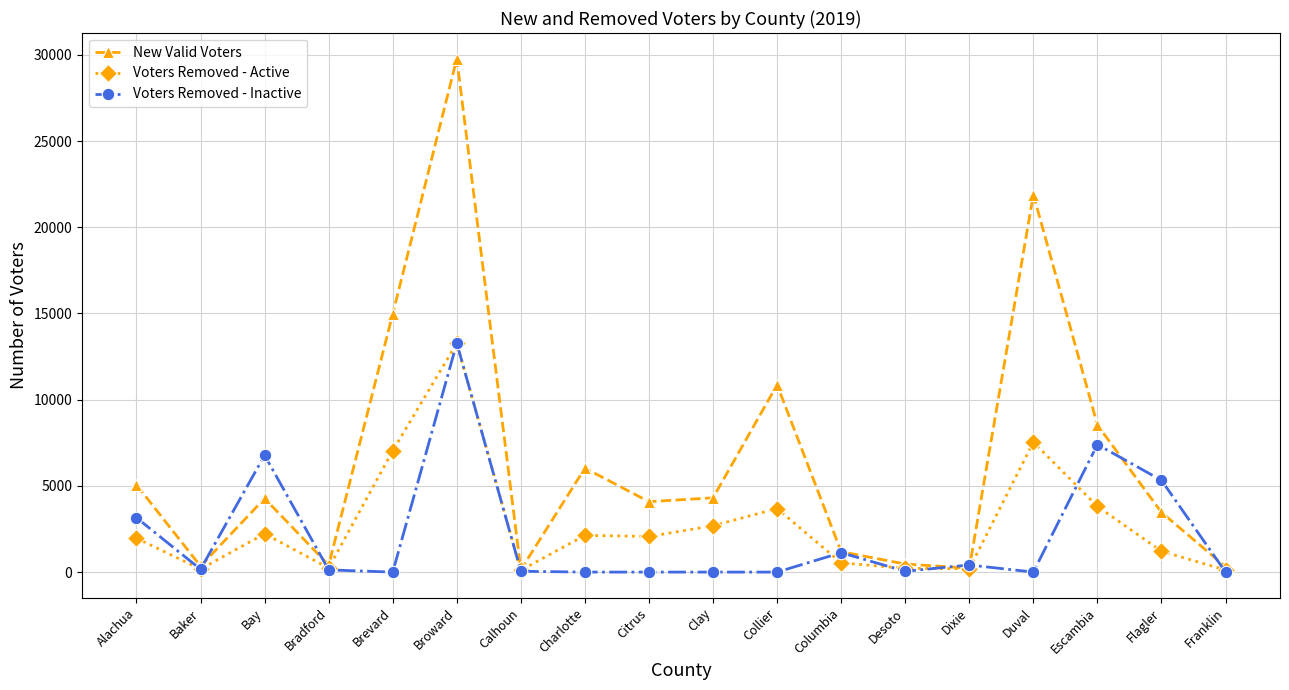

What is the lowest value of the Voters Removed - Active series?

107